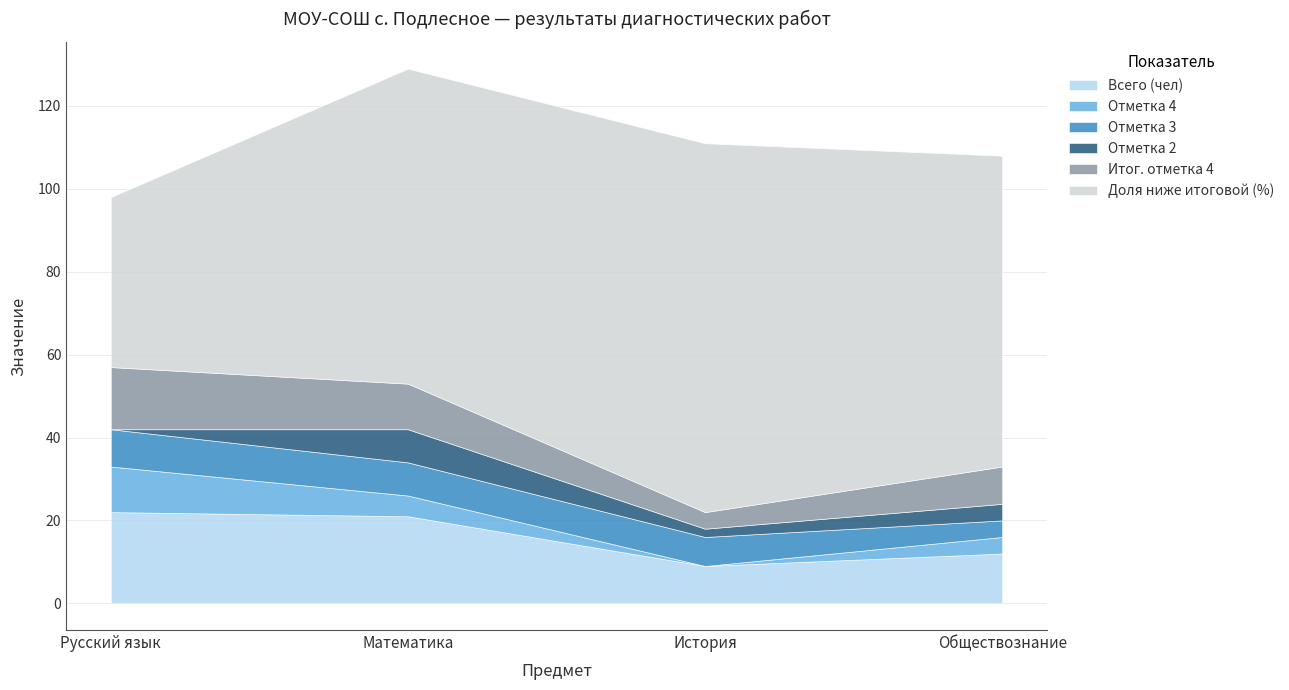

Which series has the largest total across all categories?

Доля ниже итоговой (%)